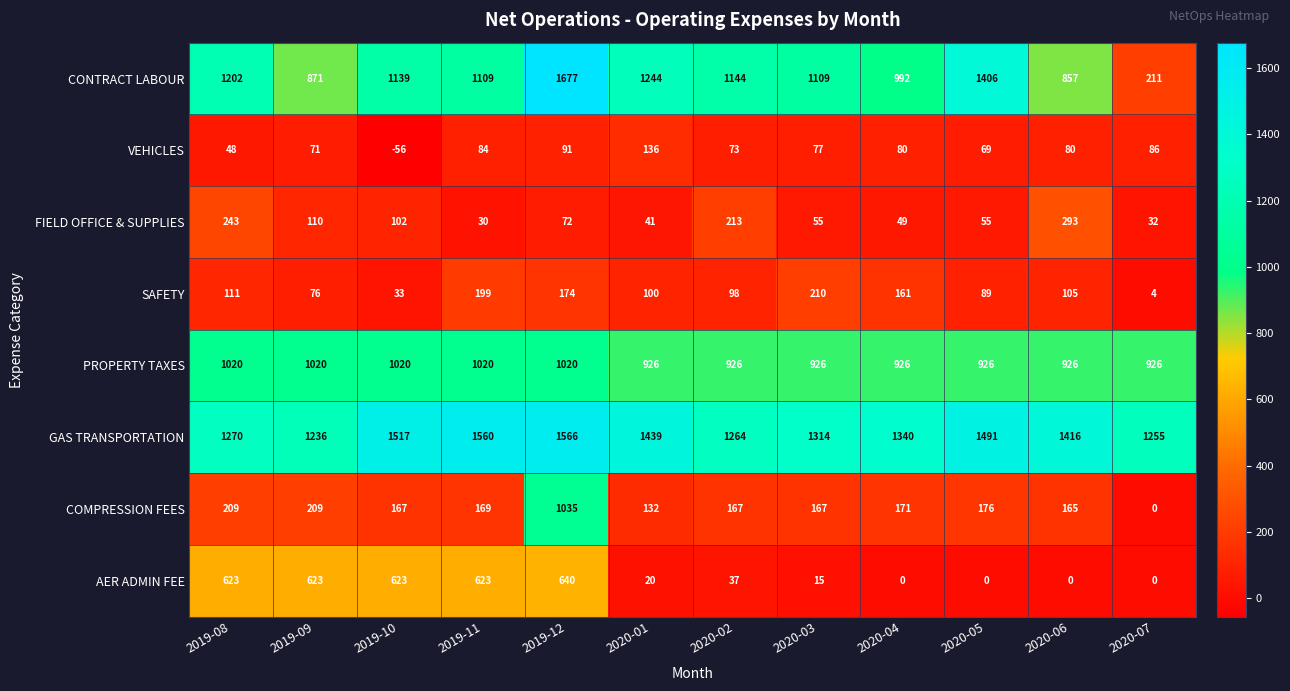

How many categories are shown in the chart?

12